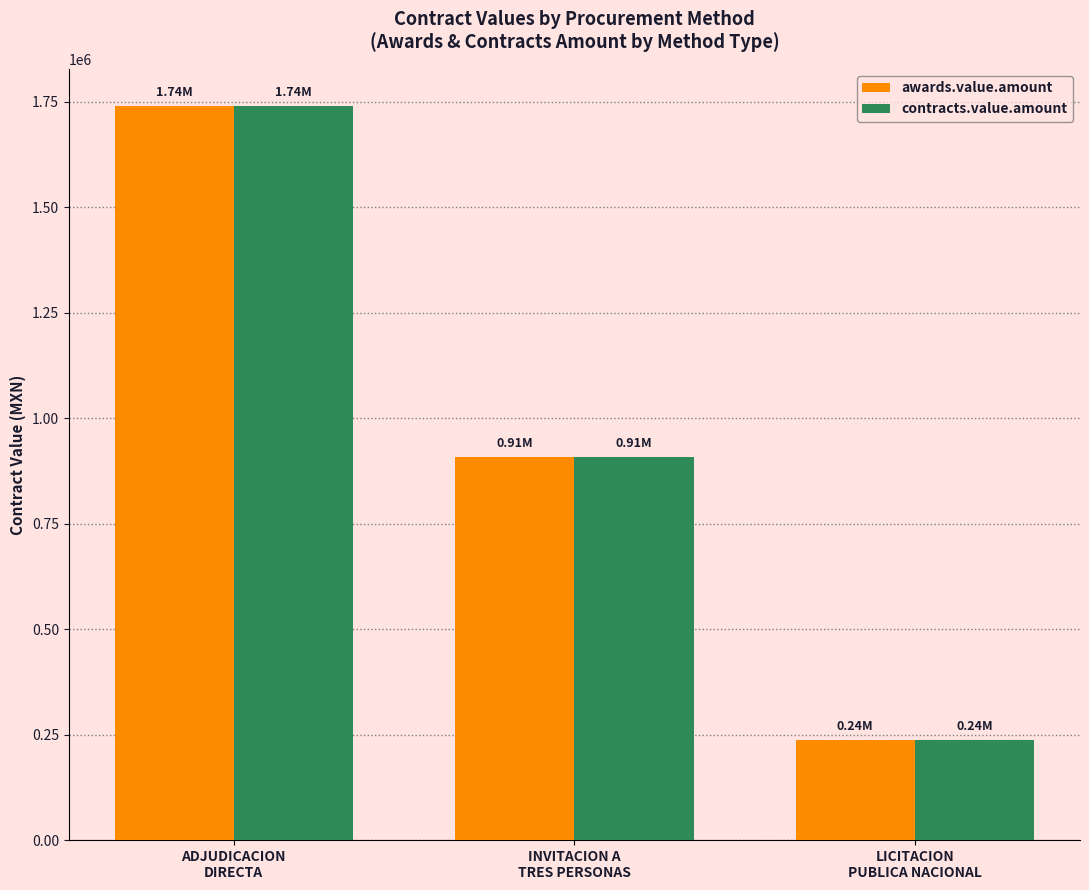

How many series are shown in this chart?

2